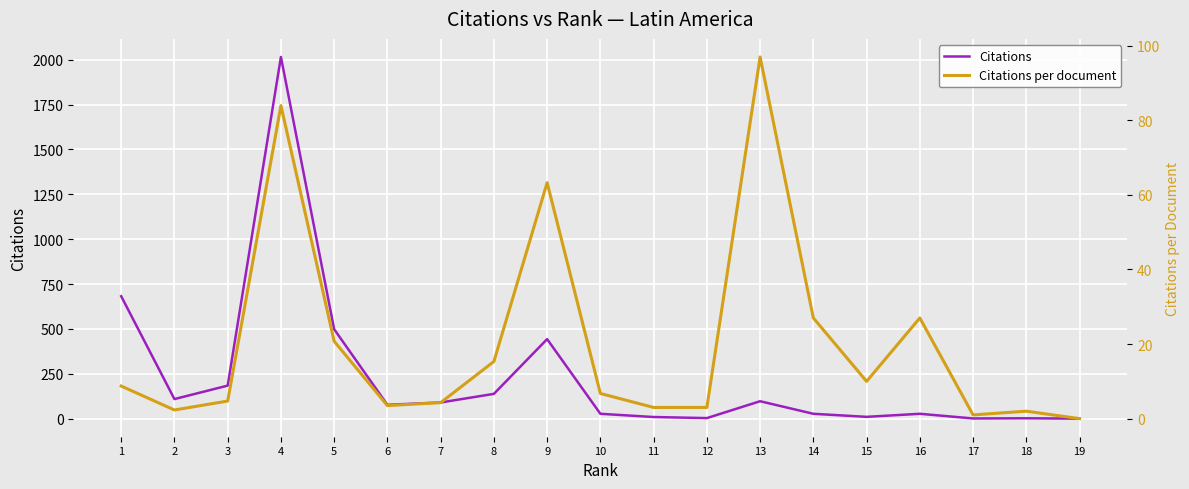

Rank the series by their average value, from highest to lowest.

Citations, Citations per document